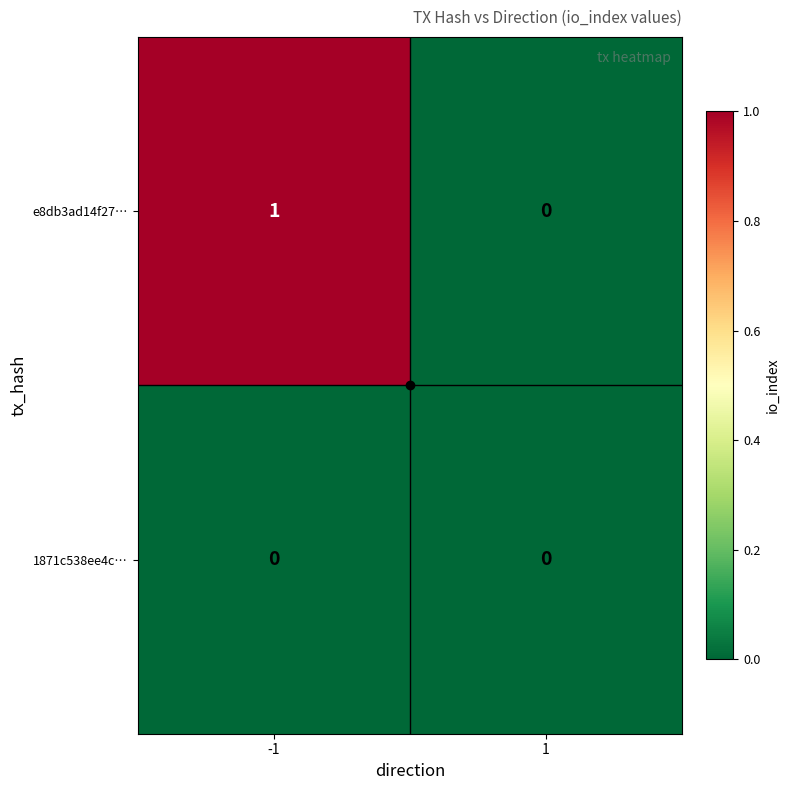

How many data points does each series have?

2